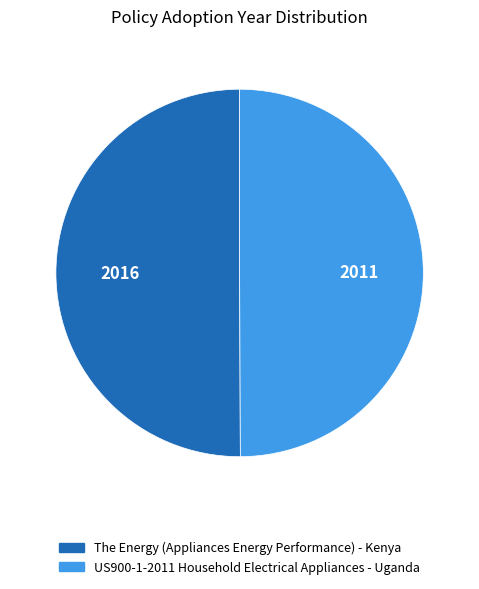

Approximately how many times larger is the value at The Energy (Appliances Energy Performance) - Kenya compared to US900-1-2011 Household Electrical Appliances - Uganda?

1.0